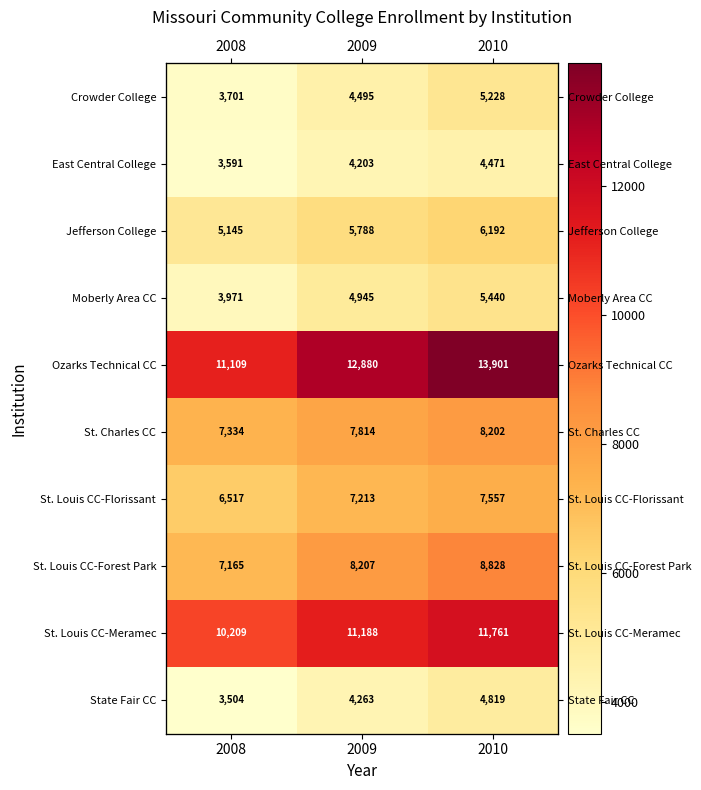

What is the smallest value displayed?

3504